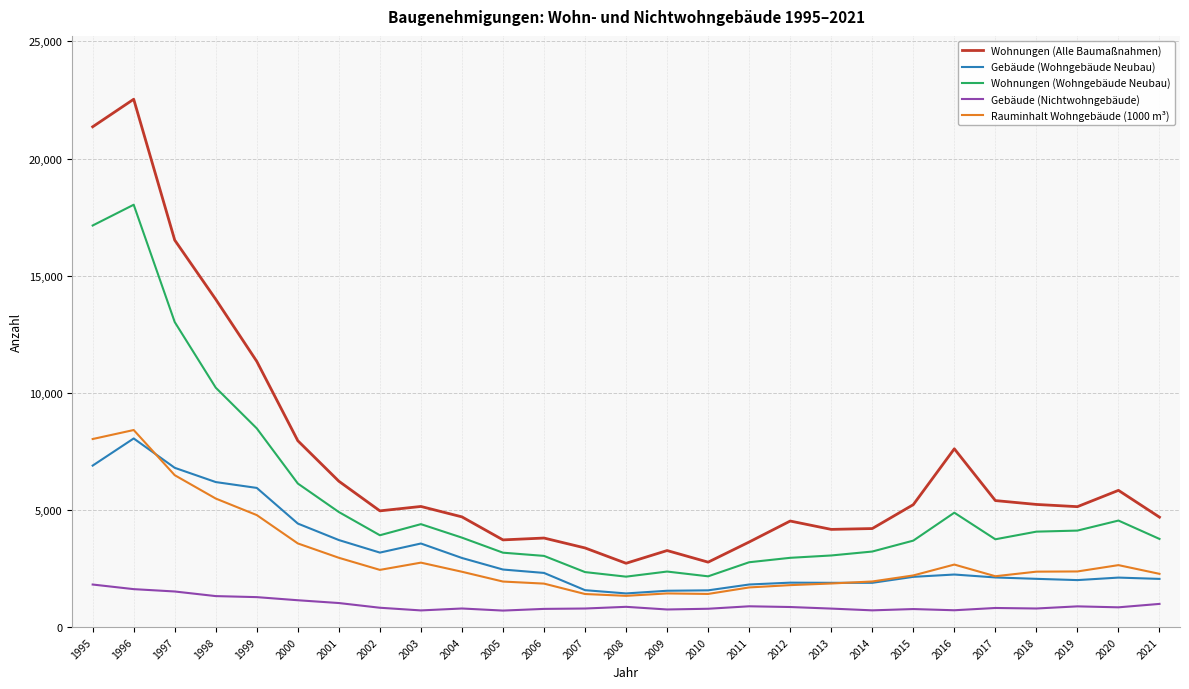

What is the sum of the Gebäude (Wohngebäude Neubau) values at 2009 and 2005?

4010